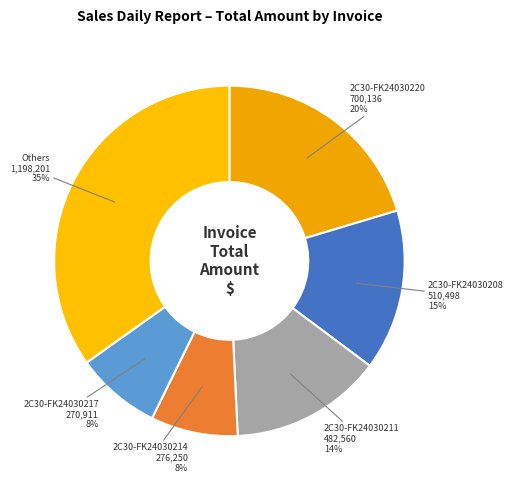

How many slices are in this pie chart?

6